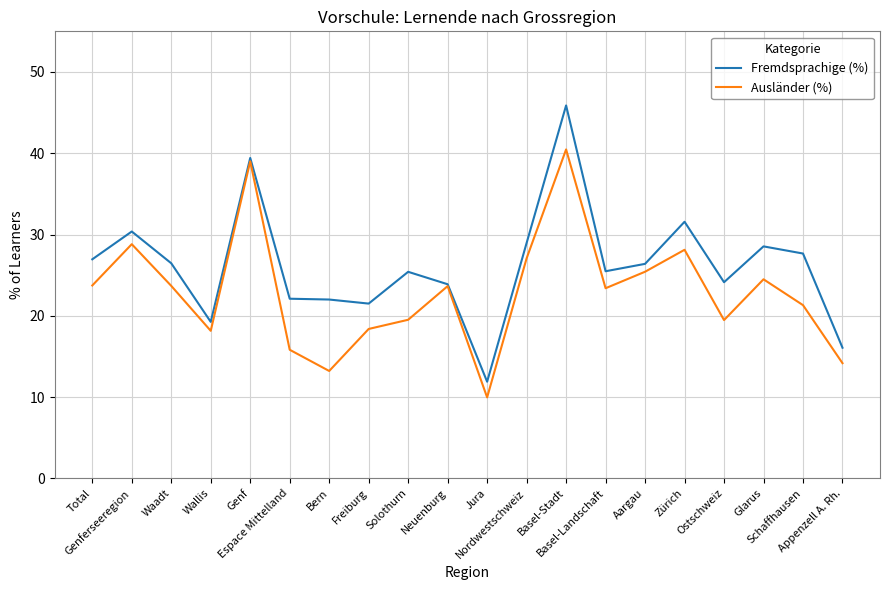

At Aargau, list the series in order from smallest to largest.

Ausländer (%), Fremdsprachige (%)